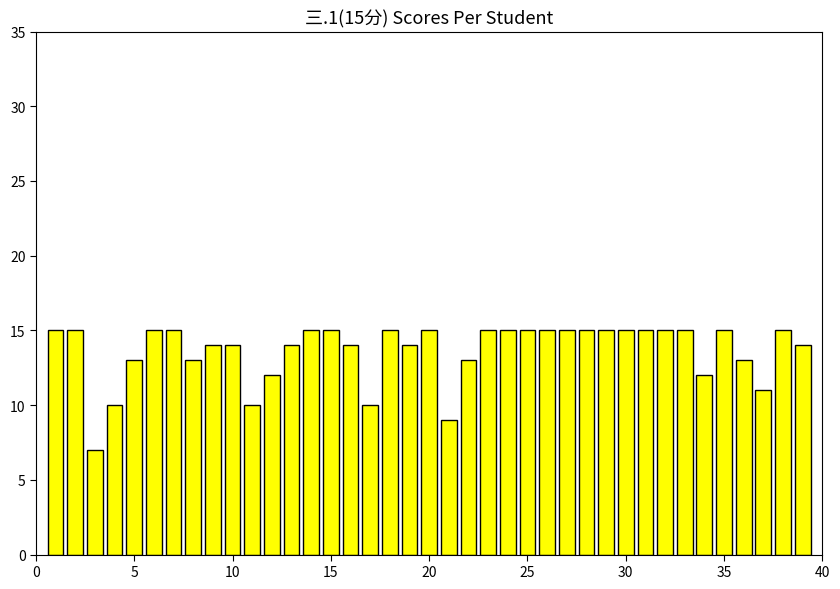

What is the difference between the maximum and minimum values?

8